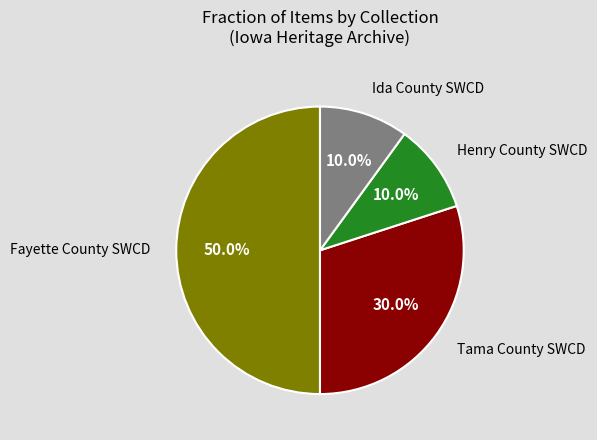

What is the largest slice in the pie chart?

Fayette County SWCD